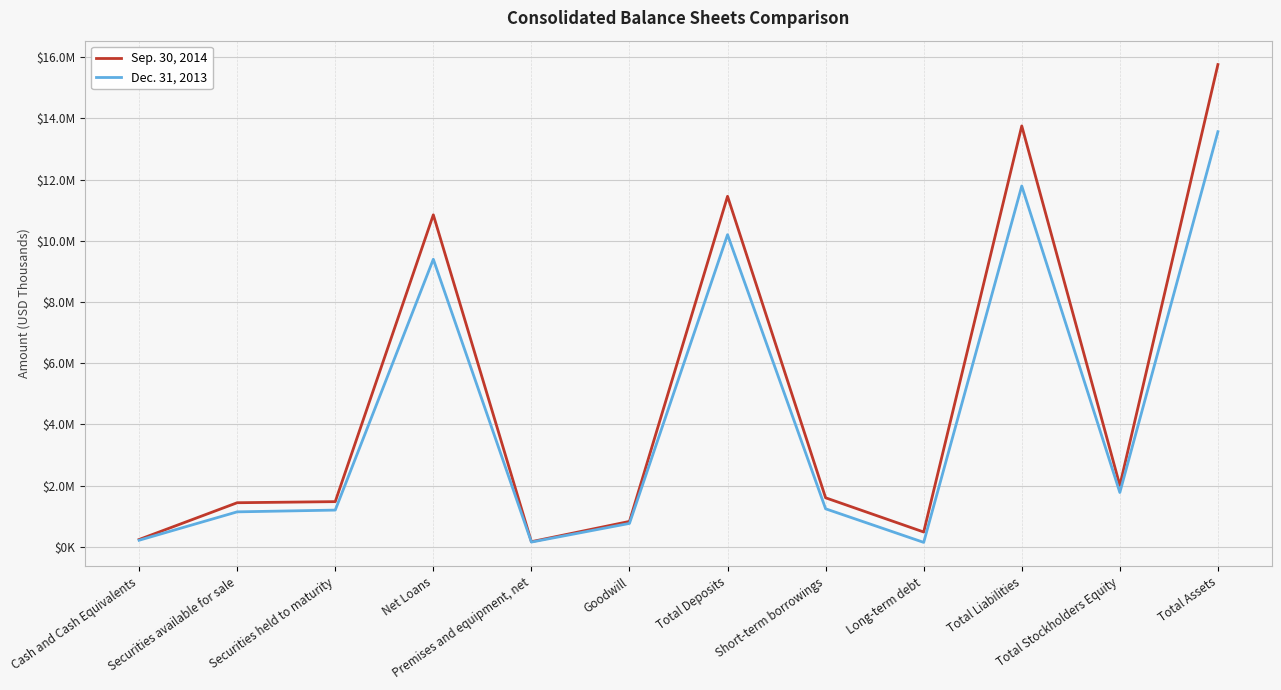

What position from the right is Securities held to maturity?

10